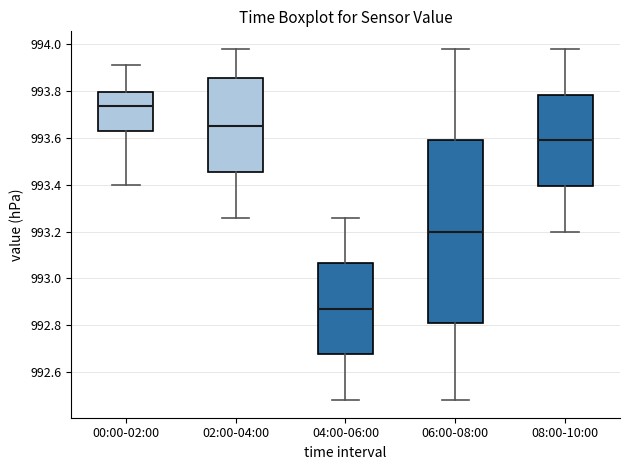

Reading left to right, transcribe this box plot: for each box, give where its median line is, the range the box spans, and where its two whiskers end, as read against the y-axis. The values are not printed on the chart, so give them approximately, as read against the axis.

00:00-02:00: median 993.74, box 993.62 to 993.80, whiskers 993.40 to 993.92
02:00-04:00: median 993.66, box 993.46 to 993.86, whiskers 993.26 to 993.98
04:00-06:00: median 992.88, box 992.68 to 993.06, whiskers 992.48 to 993.26
06:00-08:00: median 993.20, box 992.82 to 993.60, whiskers 992.48 to 993.98
08:00-10:00: median 993.60, box 993.40 to 993.78, whiskers 993.20 to 993.98